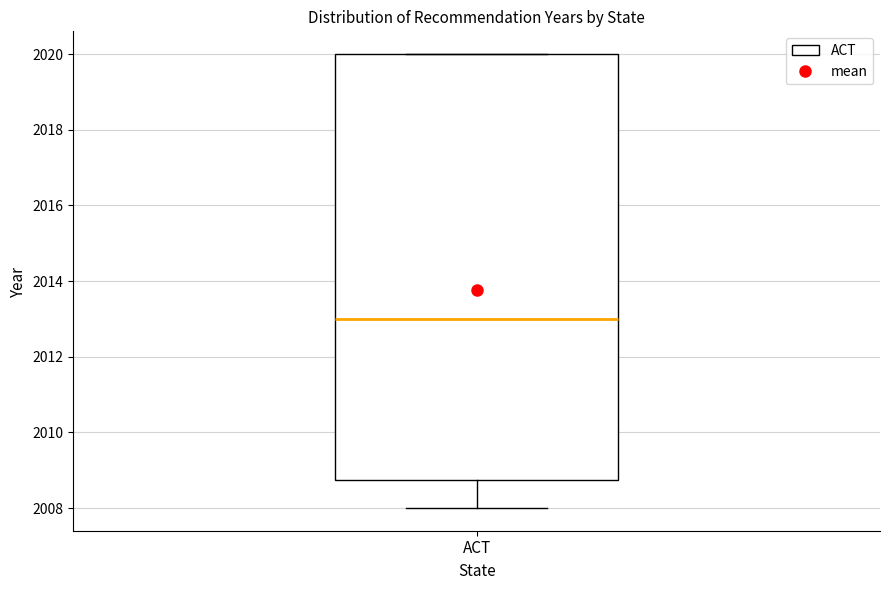

Transcribe this box plot: give where the median line is, the range the box spans, and where the two whiskers end, as read against the y-axis. The values are not printed on the chart, so give them approximately, as read against the axis.

median 2013.0, box 2008.8 to 2020.0, whiskers 2008.0 to 2020.0